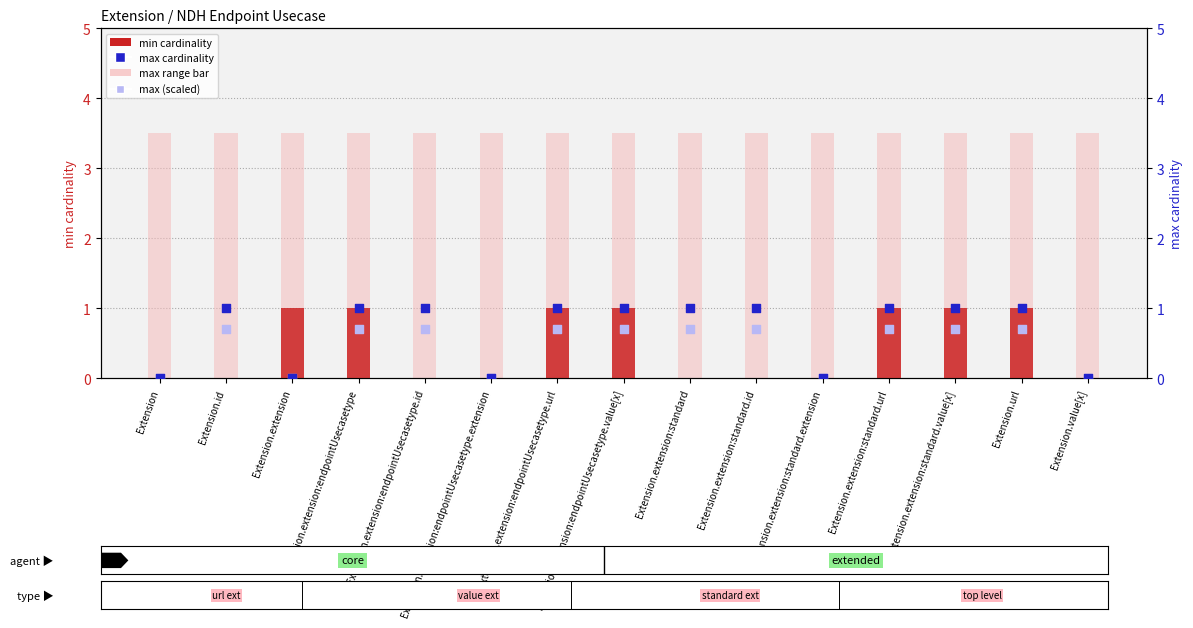

What is the total value across all series at Extension.extension?

4.5